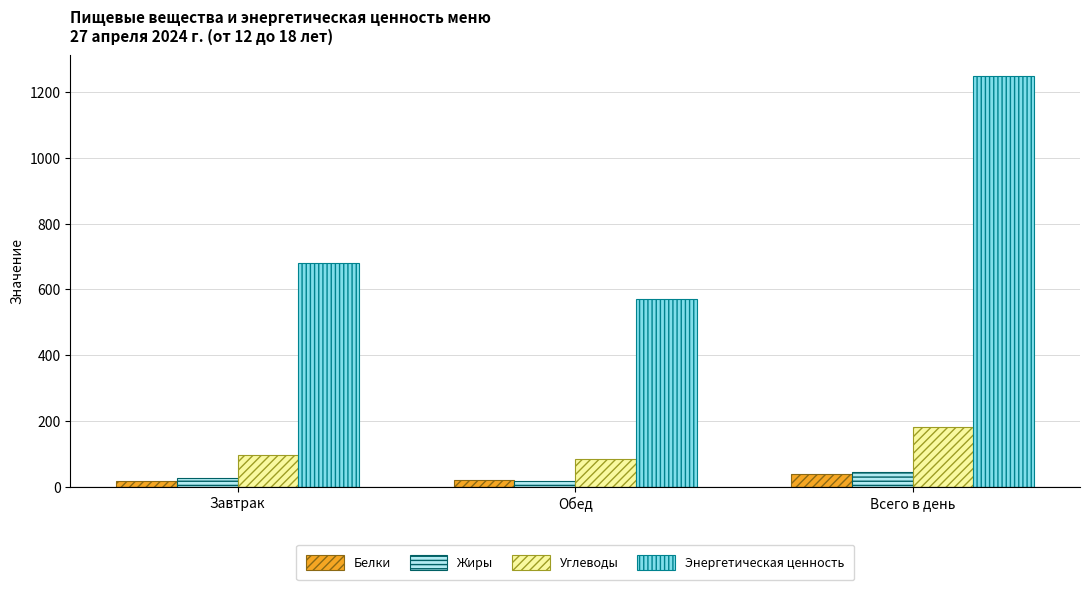

At how many categories does at least one series exceed 499?

3